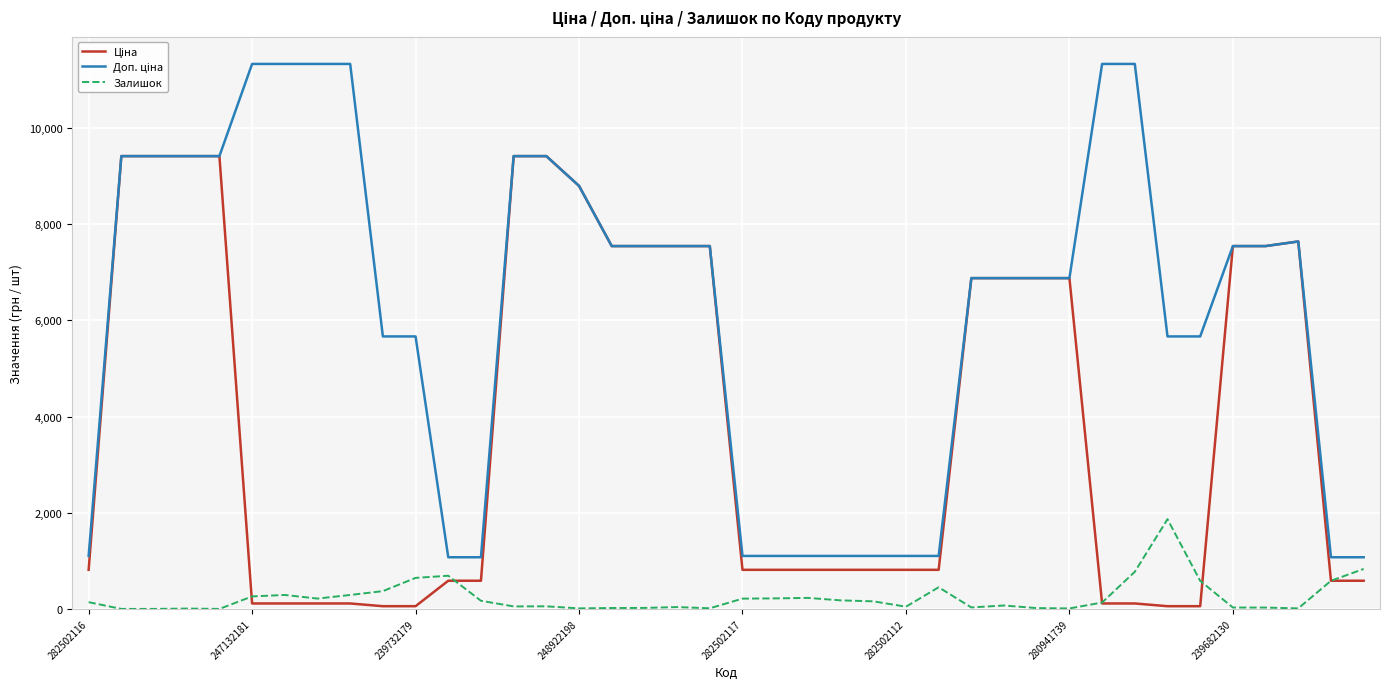

What is the average value of the Залишок series?

243.6